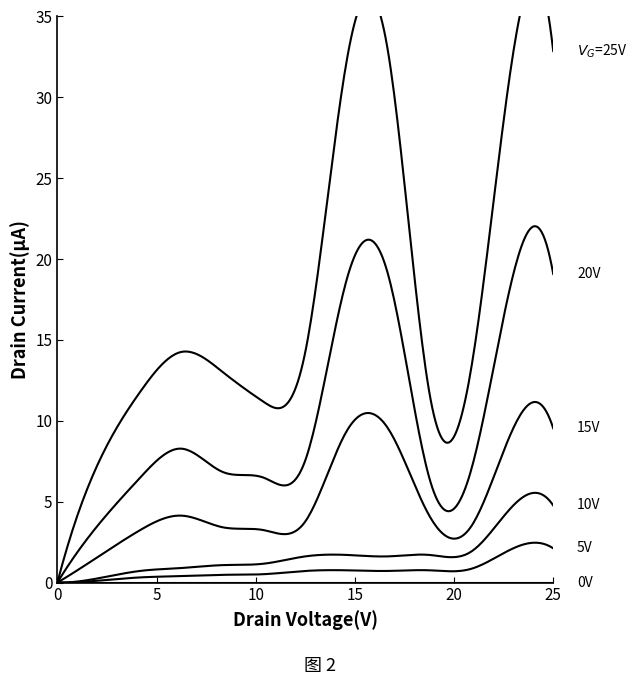

True or false: flow_10V has a value of 28 at 8.

False